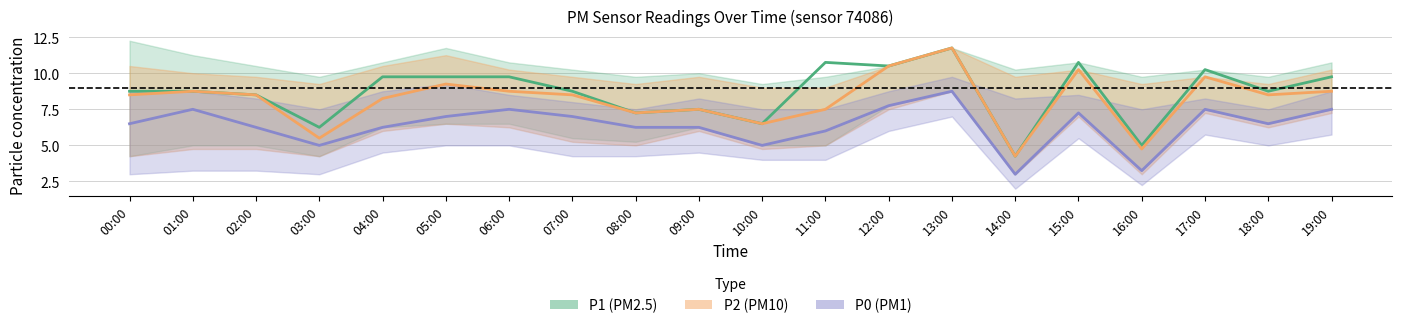

What is the difference between the second highest and second lowest values in the P1 series?

5.8